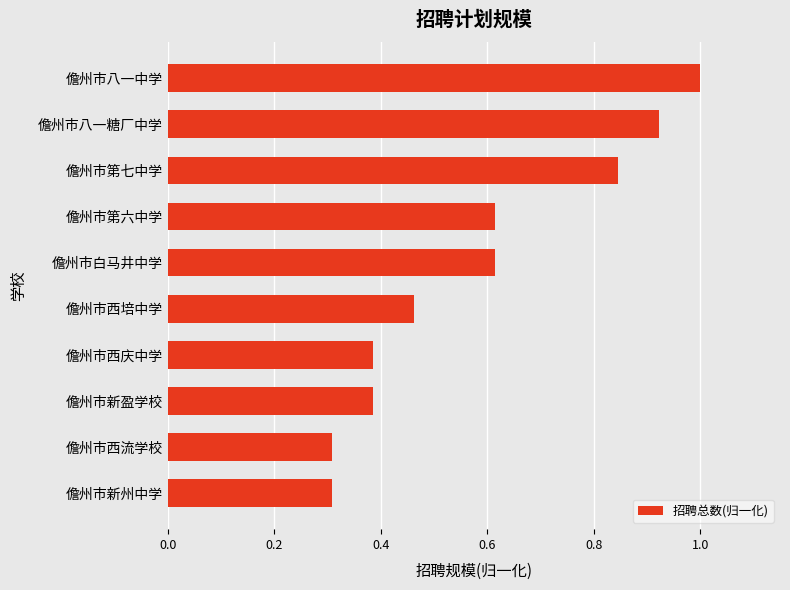

The value at 儋州市西流学校 is 0.1. True or false?

False